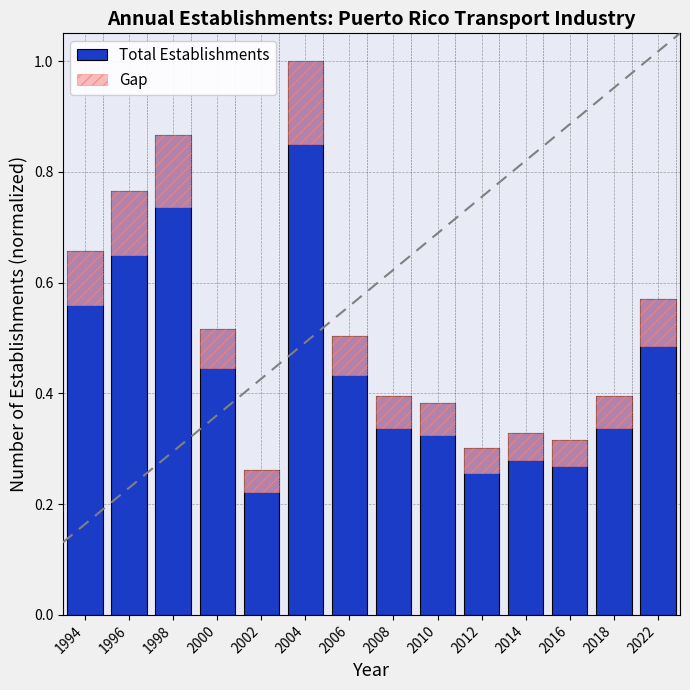

Which label corresponds to the smallest value in the chart?

2002